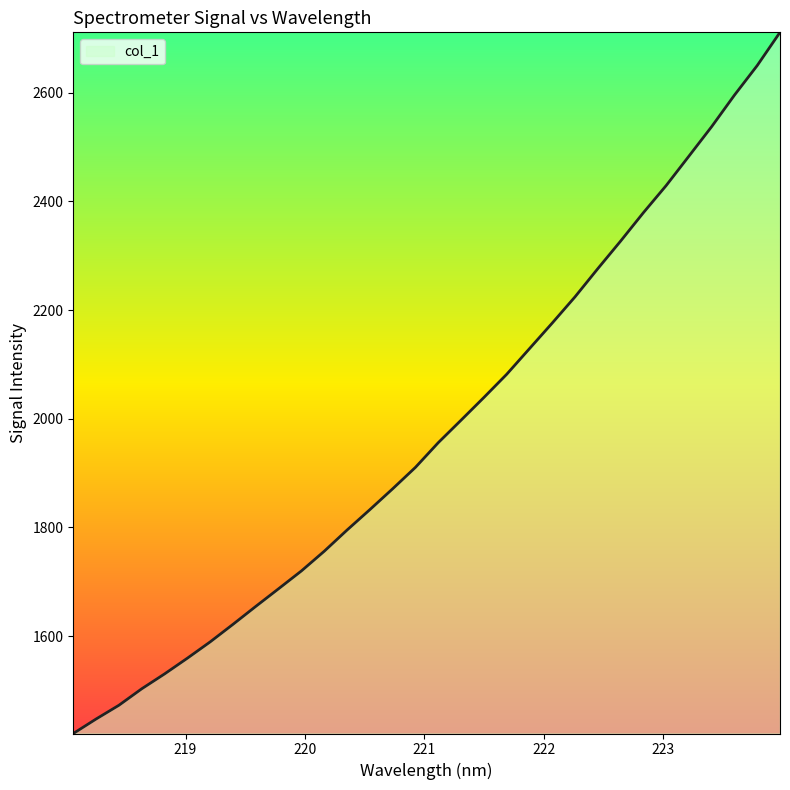

What is the minimum value shown in the chart?

1420.6